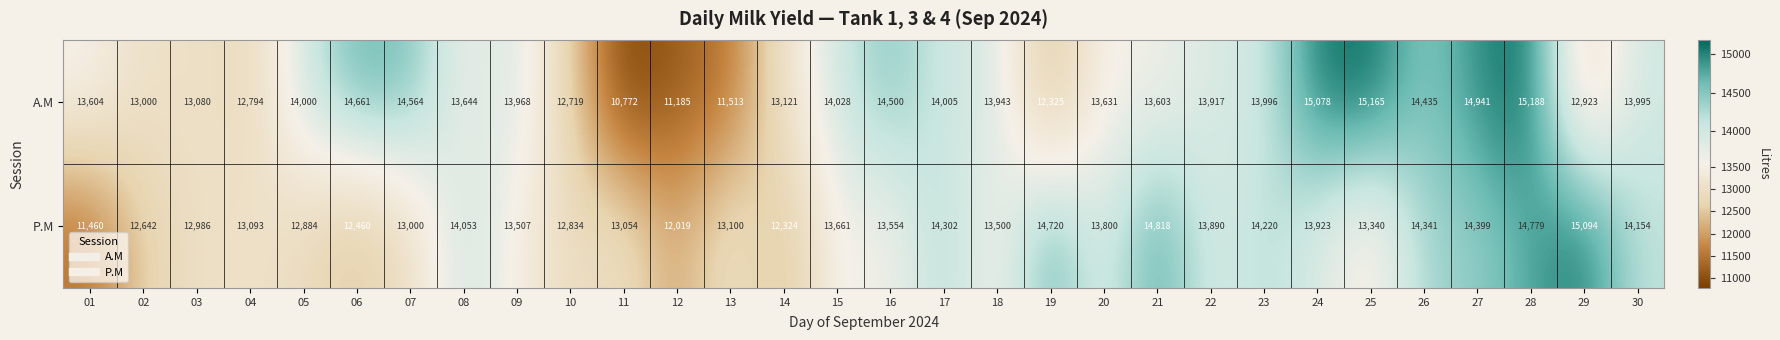

Which category has the highest value across all series?

28